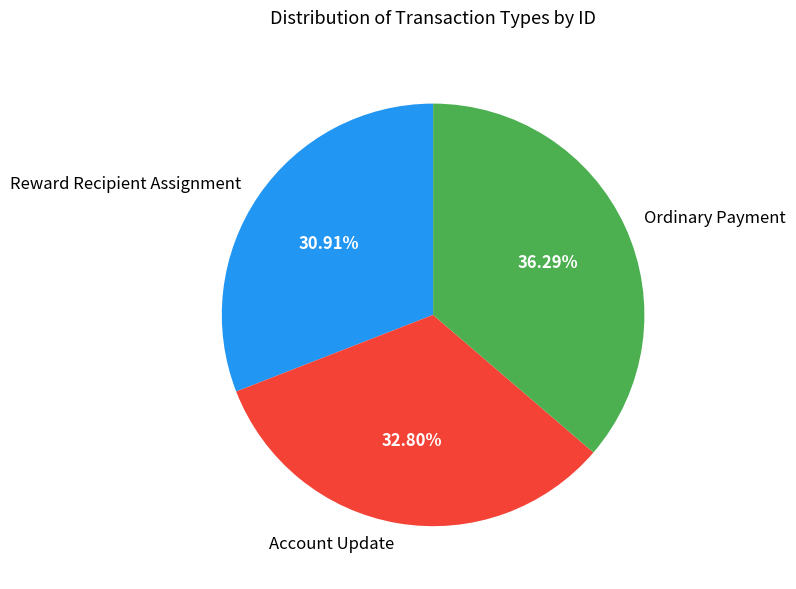

To the nearest percent, what is the difference between the Account Update and Ordinary Payment slice percentages?

3%